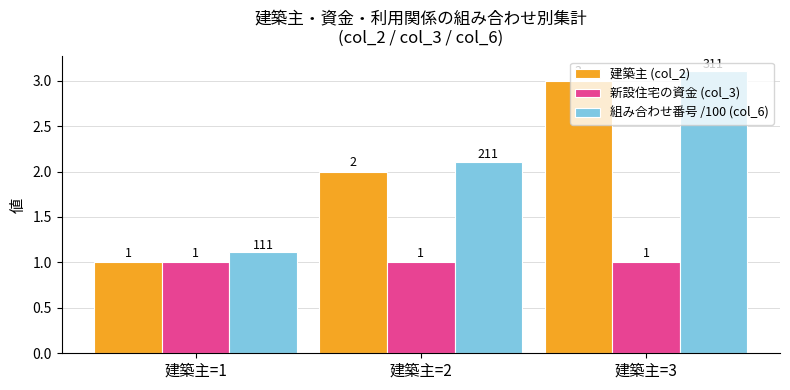

What is the value of the 建築主 (col_2) bar at the 3rd from the left?

3.0